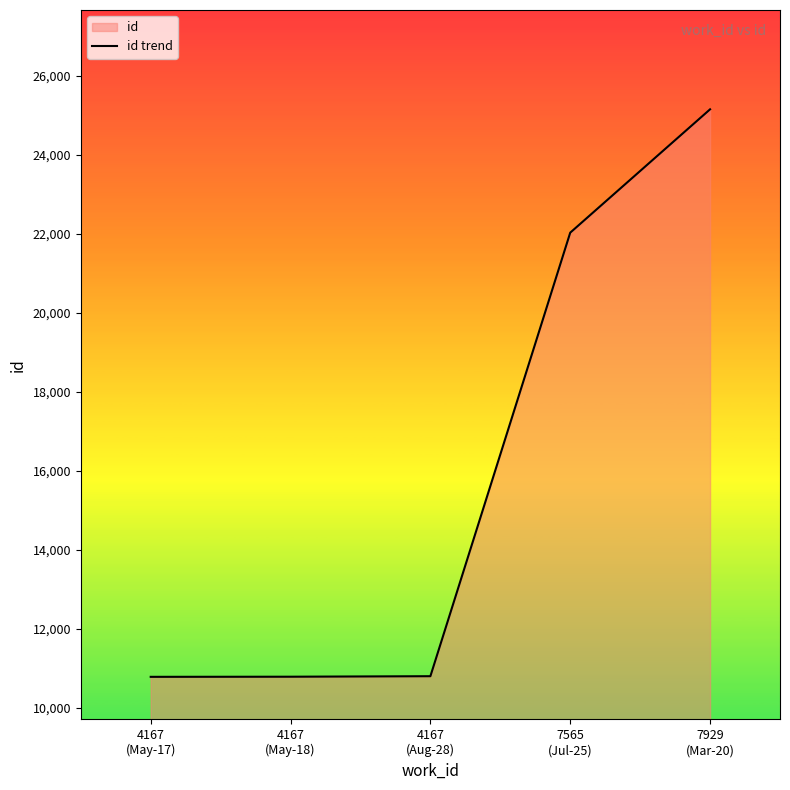

Reading left to right, what are all the values shown in this chart?

10781	10784	10797	22031	25155